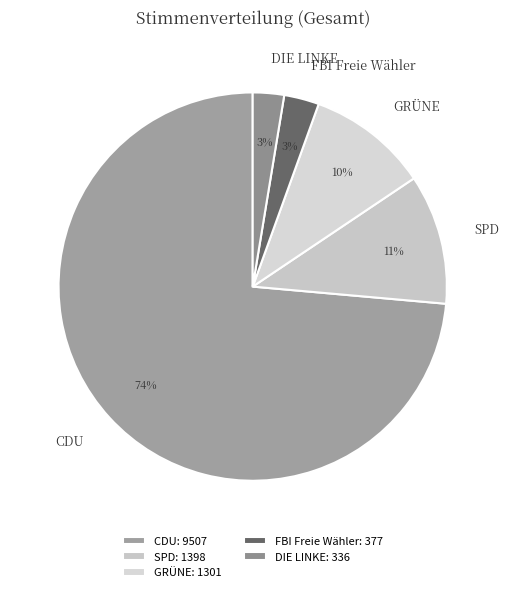

To the nearest percent, what is the average slice percentage?

20%